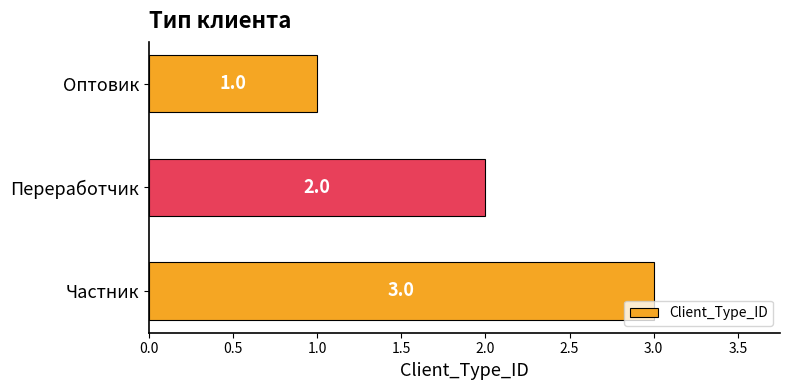

At which label is the value closest to 2?

Переработчик